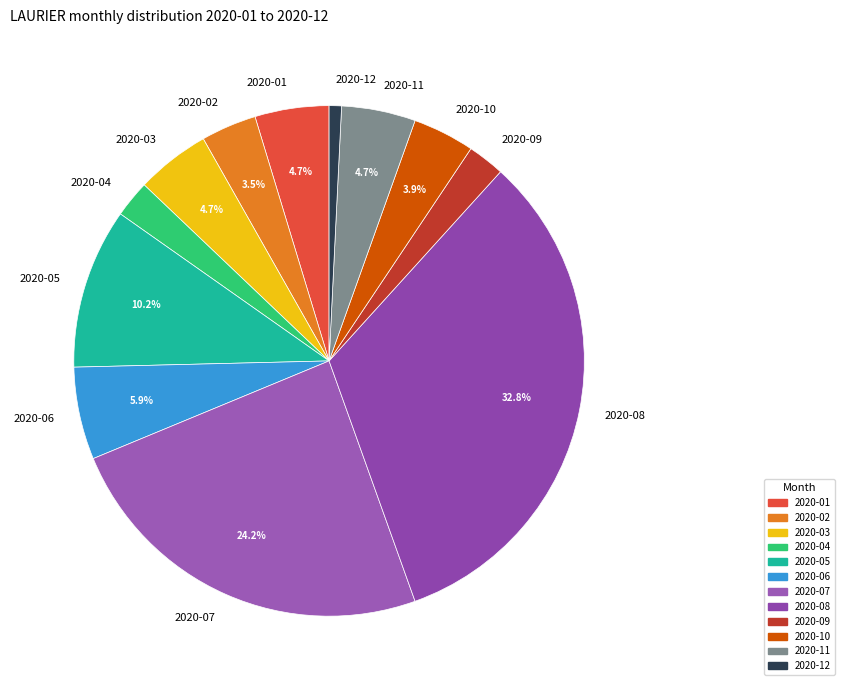

Is there a majority slice in this chart?

No